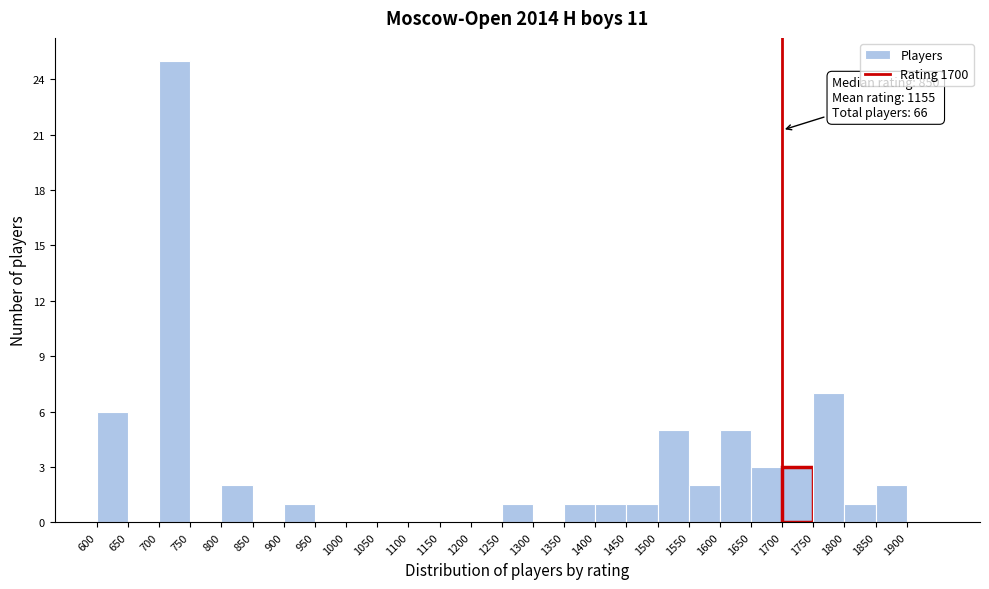

Which range on the x-axis has the tallest bar?

700 to 750